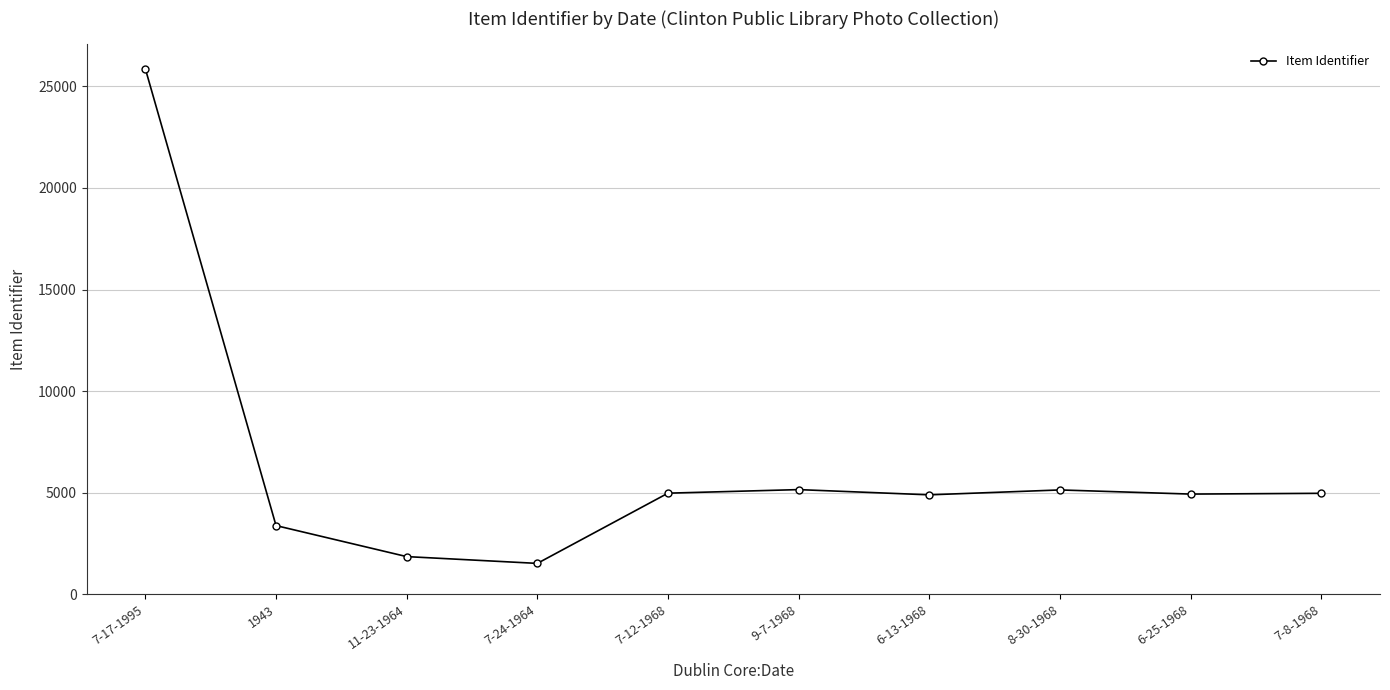

Approximately how many times larger is the value at 1943 compared to 6-13-1968?

0.7